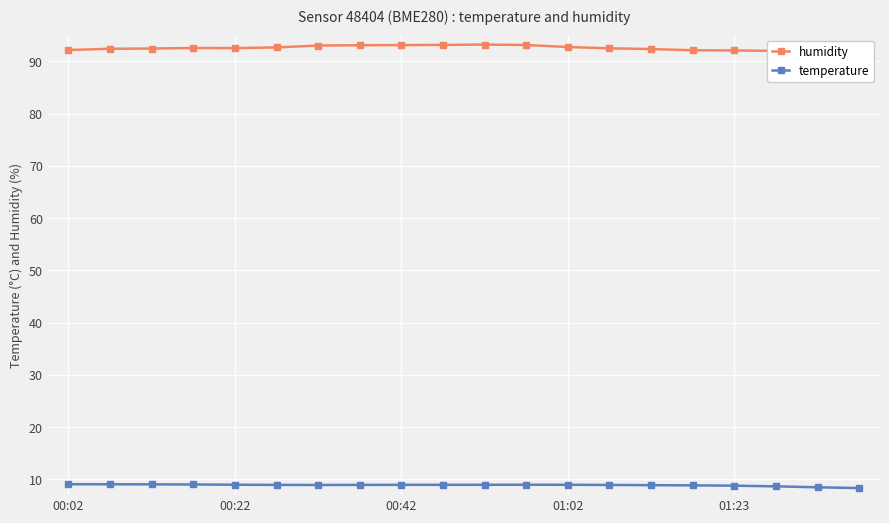

Reading right to left, list all the values displayed in this chart.

humidity: 92.2	92.1	92.0	92.1	92.1	92.3	92.5	92.7	93.1	93.2	93.1	93.1	93.1	93.0	92.7	92.5	92.5	92.4	92.4	92.2
temperature: 8.3	8.5	8.7	8.8	8.9	8.9	8.9	9.0	9.0	9.0	9.0	9.0	9.0	8.9	9.0	9.0	9.0	9.1	9.1	9.1